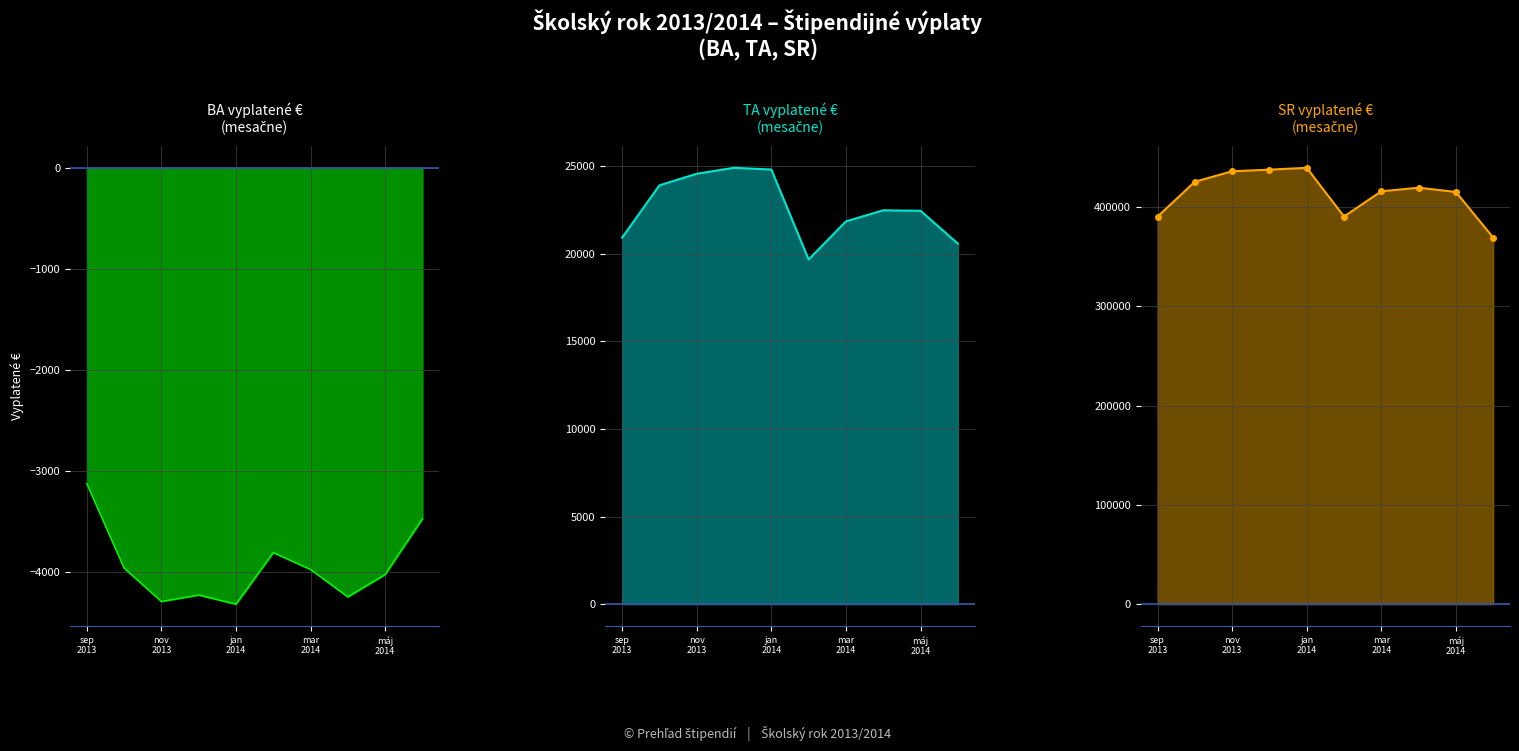

Between apríl 2014 and máj 2014, which series saw the biggest shift?

SR vyplatené